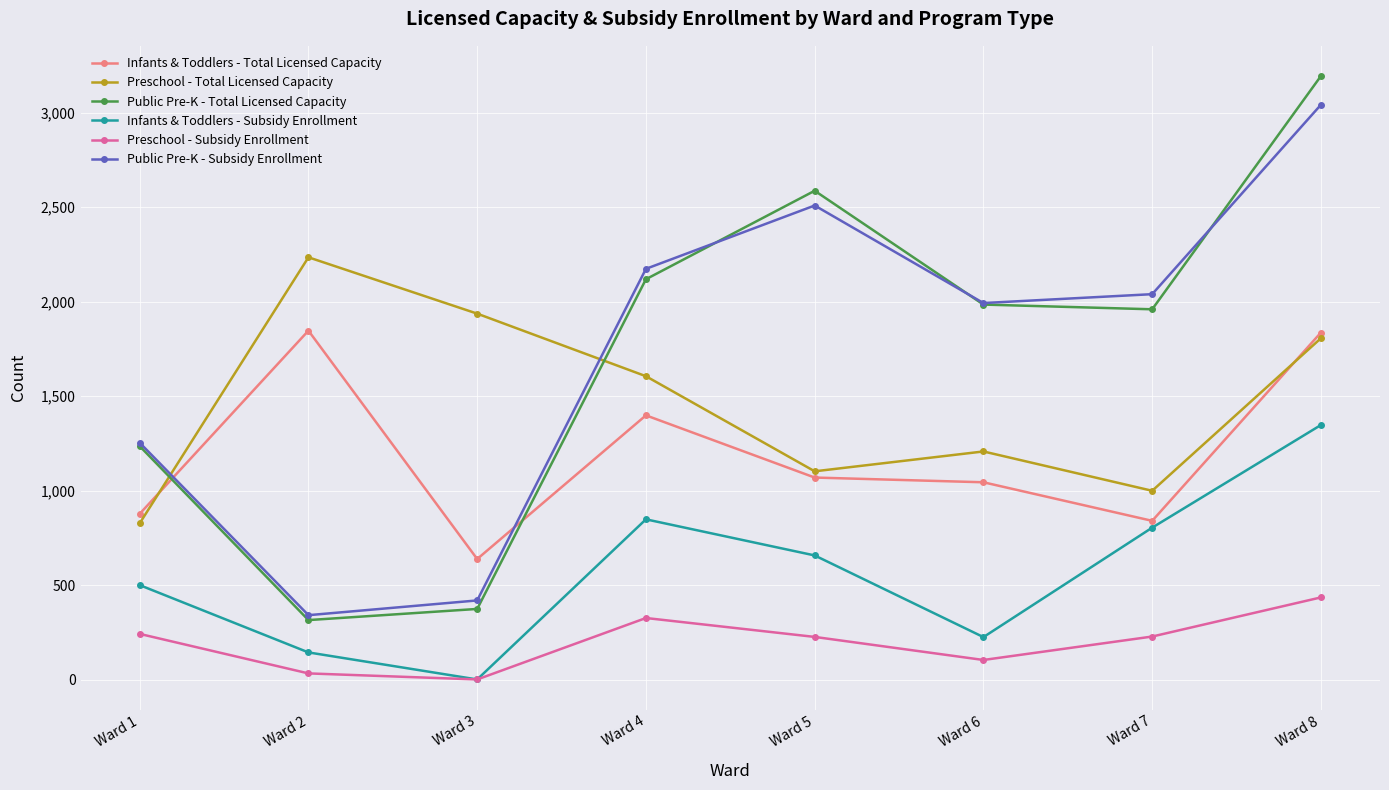

At how many categories does at least one series exceed 345?

8